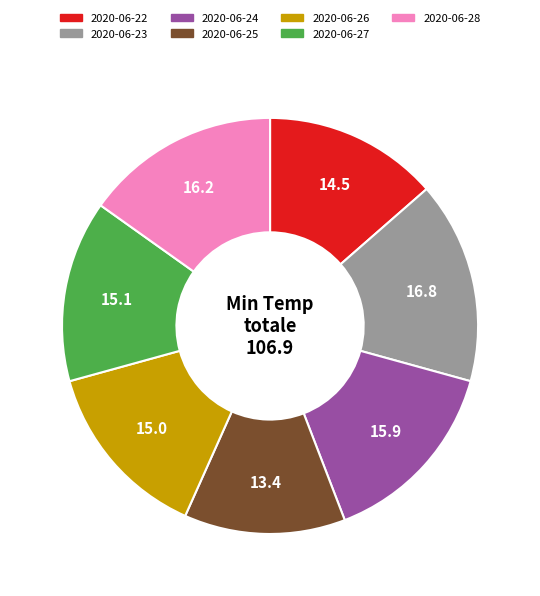

Do 2020-06-26 and 2020-06-27 together represent more than half of the pie?

No